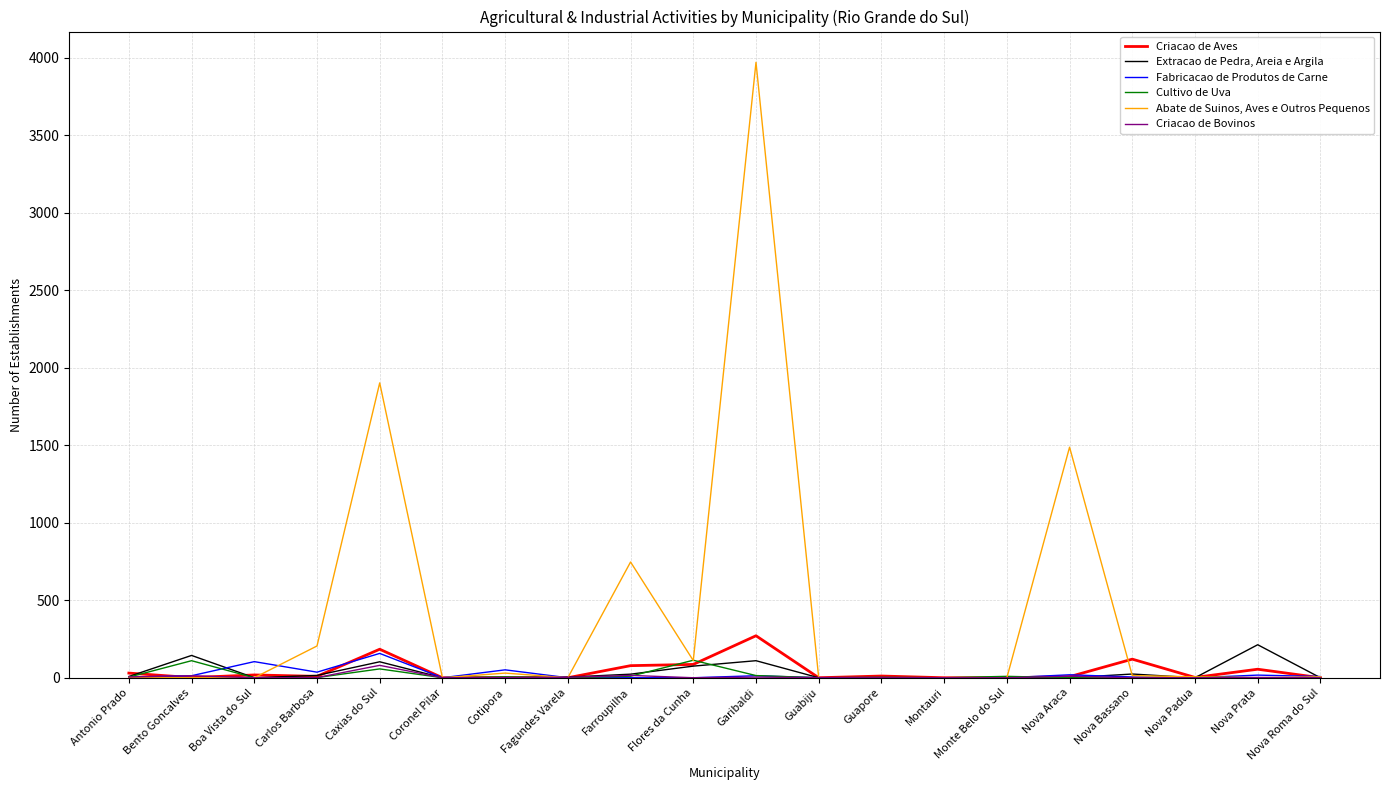

What position from the left is Cotipora?

7